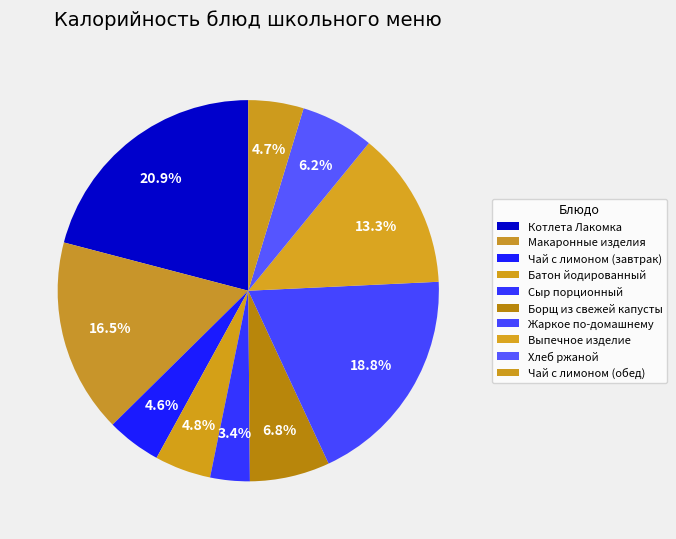

Approximately how many times larger is the value at Котлета Лакомка compared to Жаркое по-домашнему?

1.1